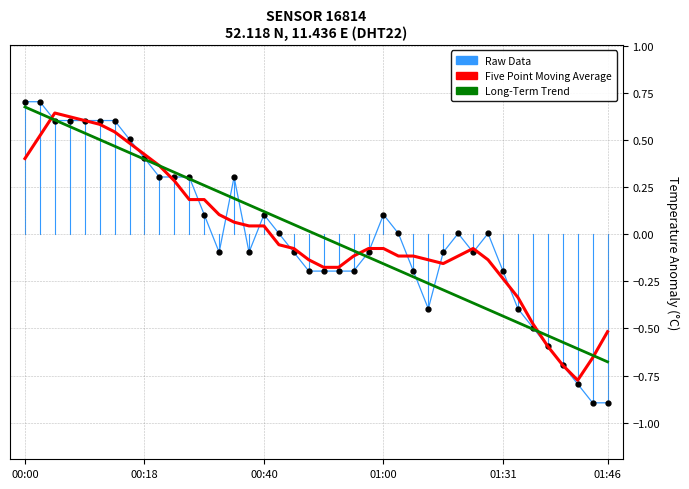

Which series has the widest spread of values?

Raw Data